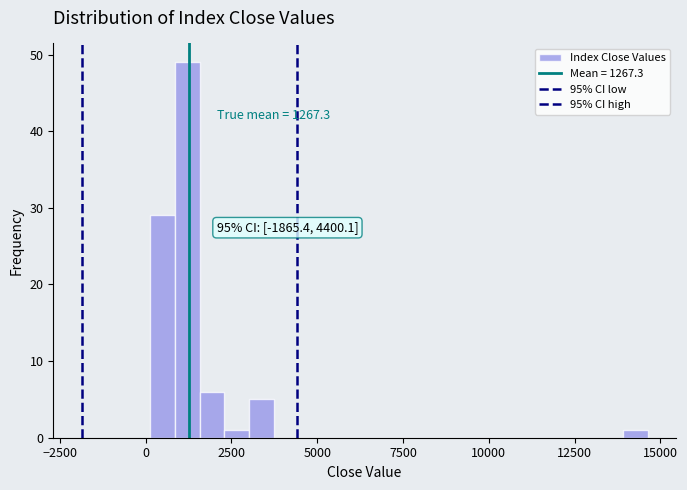

Read against the x-axis, roughly where is the centre of the tallest bar?

1000